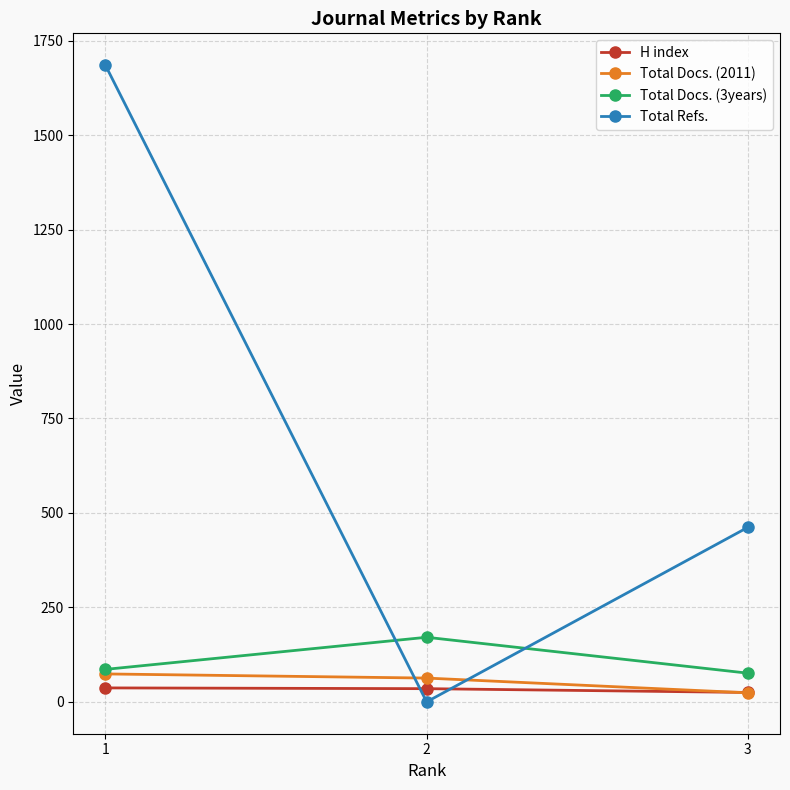

What is the difference between the highest and lowest values at 3?

438